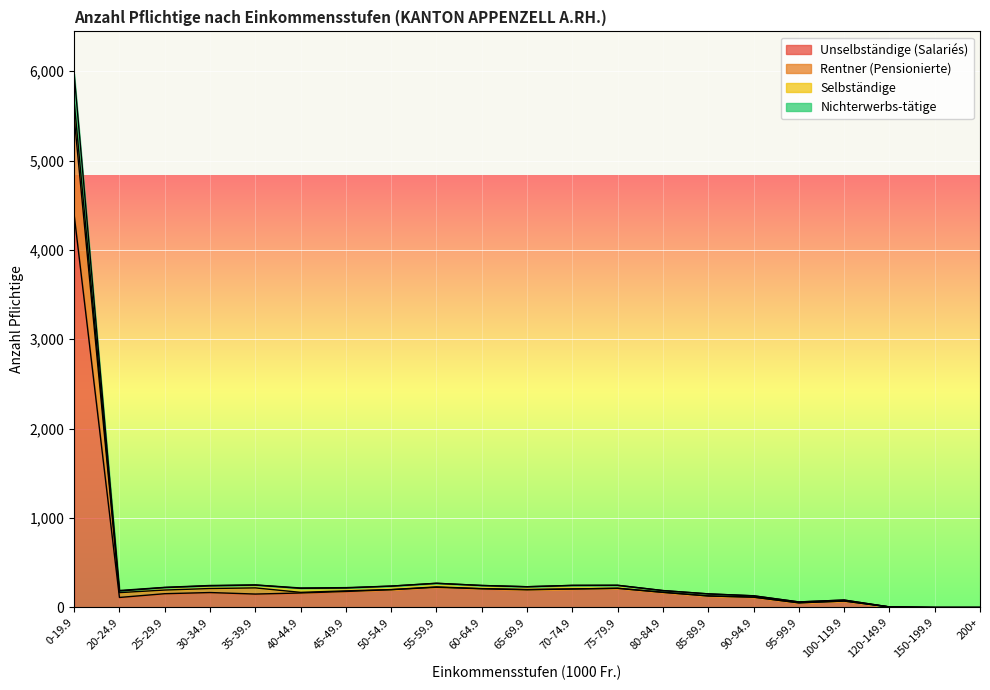

What are all the series names shown in the legend?

Unselbständige (Salariés), Rentner (Pensionierte), Selbständige, Nichterwerbs-tätige